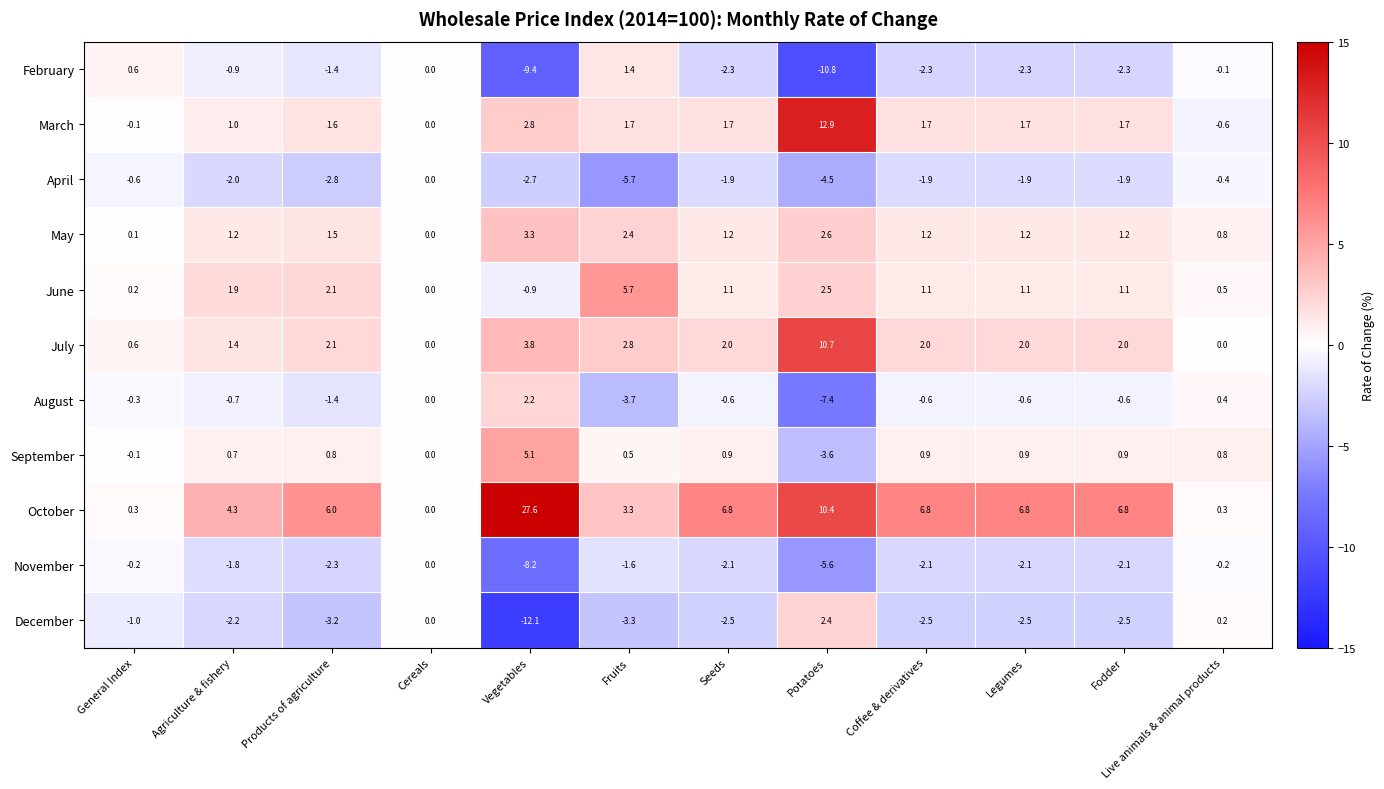

Which label corresponds to the largest value in the chart?

Vegetables